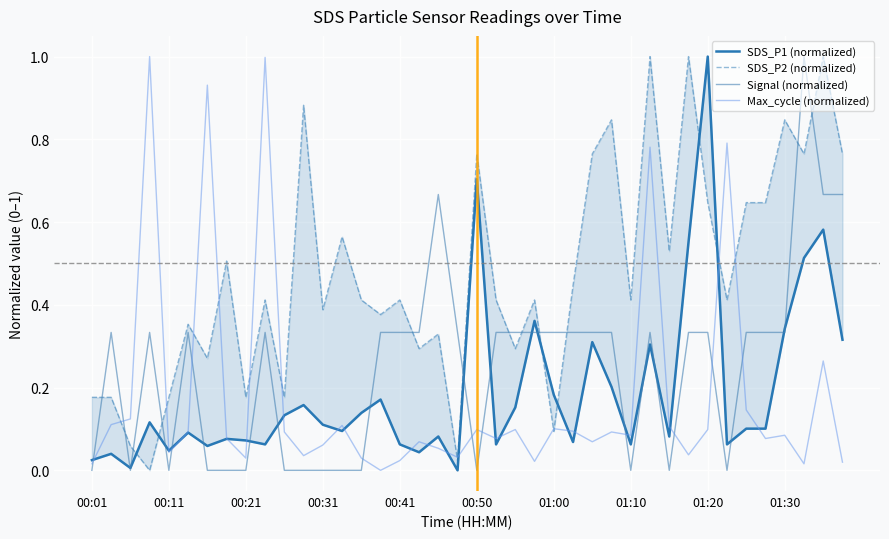

Is it true that SDS_P2 (normalized) equals 0.4 at 23?

True